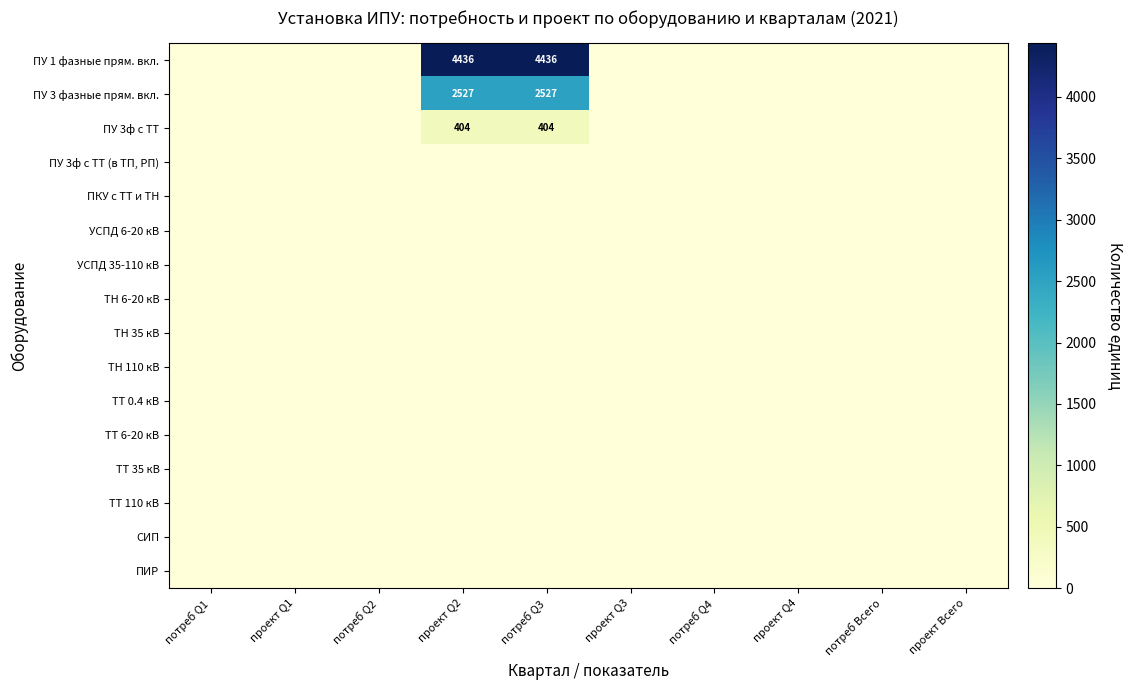

Is it true that ПУ 3 фазные прям. вкл. equals 0 at проект Q3?

True